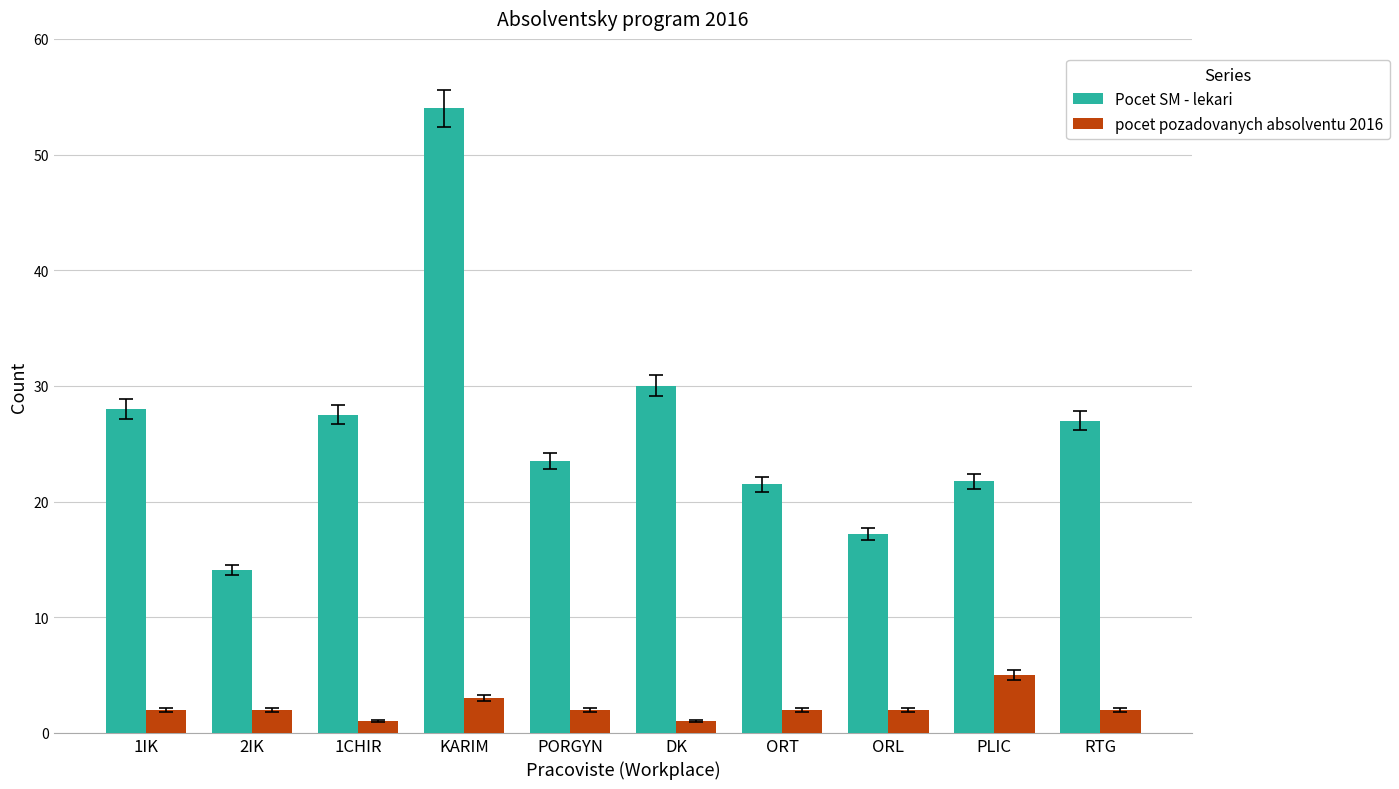

Rank the series by their maximum value, from highest to lowest.

Pocet SM - lekari, pocet pozadovanych absolventu 2016